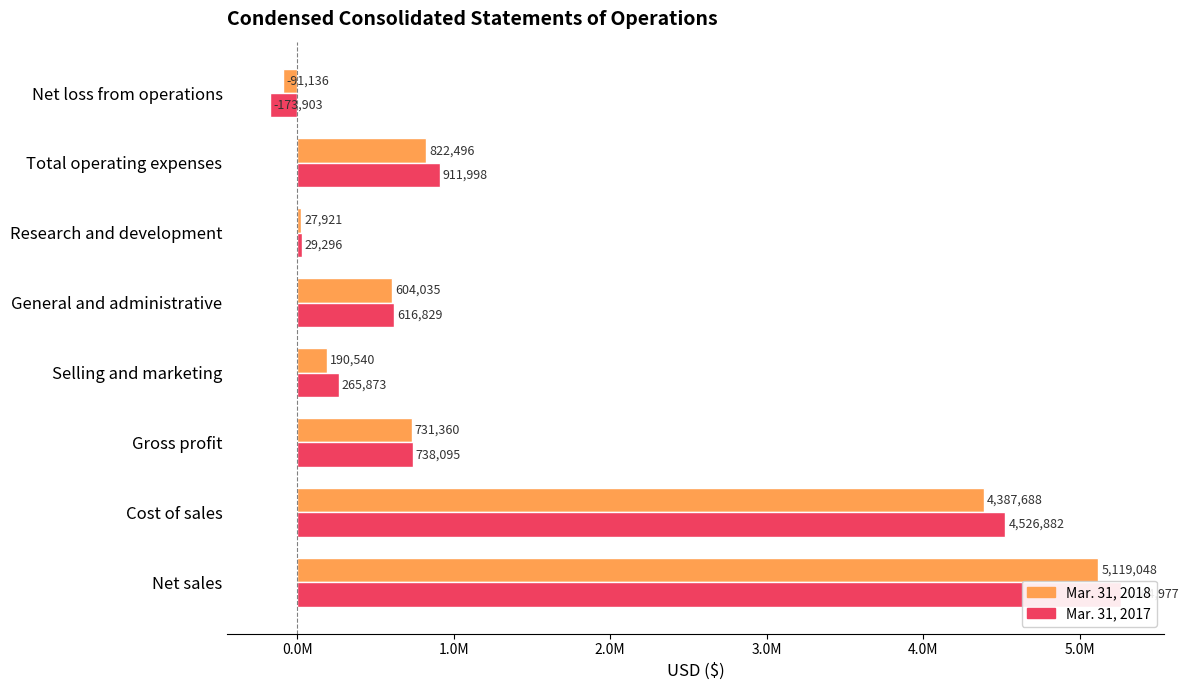

Which has a higher value, Gross profit or Total operating expenses?

Total operating expenses